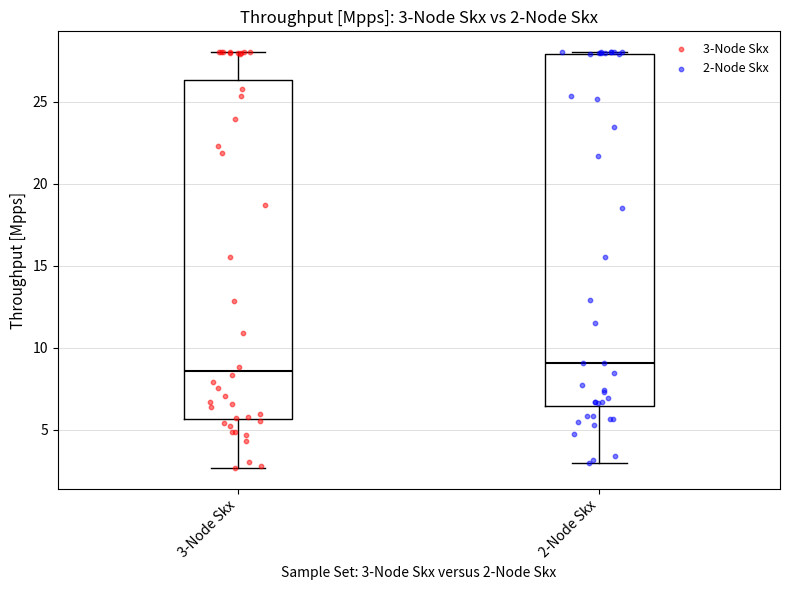

Comparing the boxes themselves (not the whiskers), which one is the tallest?

2-Node Skx